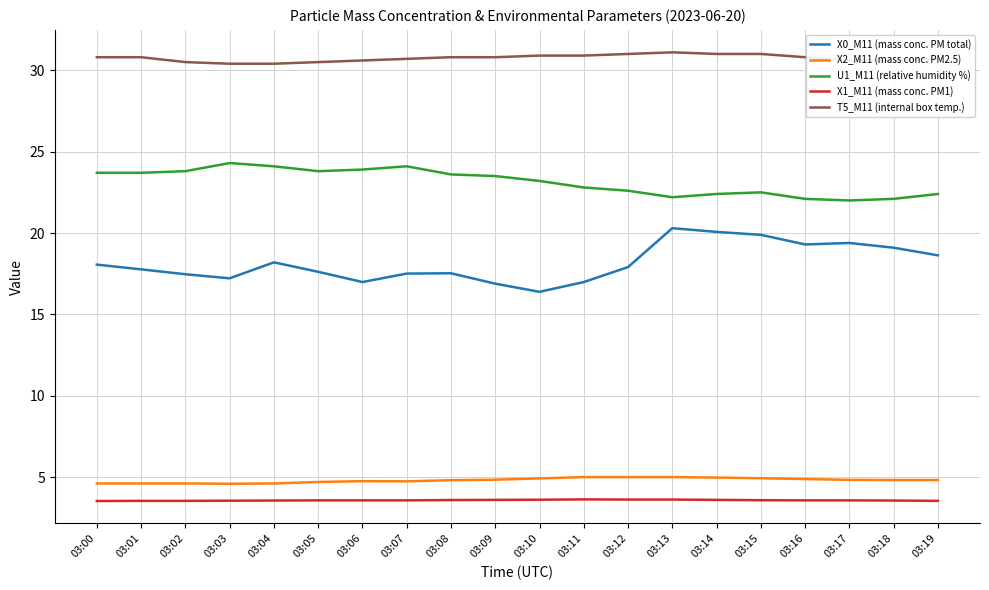

What is the total value across all series at 03:03?

80.1